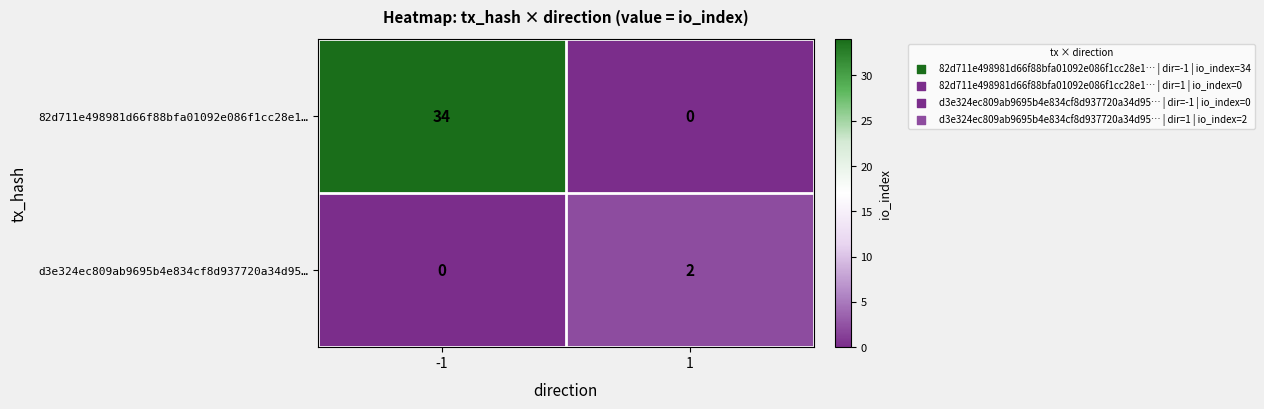

Between -1 and 1, which series saw the biggest shift?

82d711e498981d66f88bfa01092e086f1cc28e1…